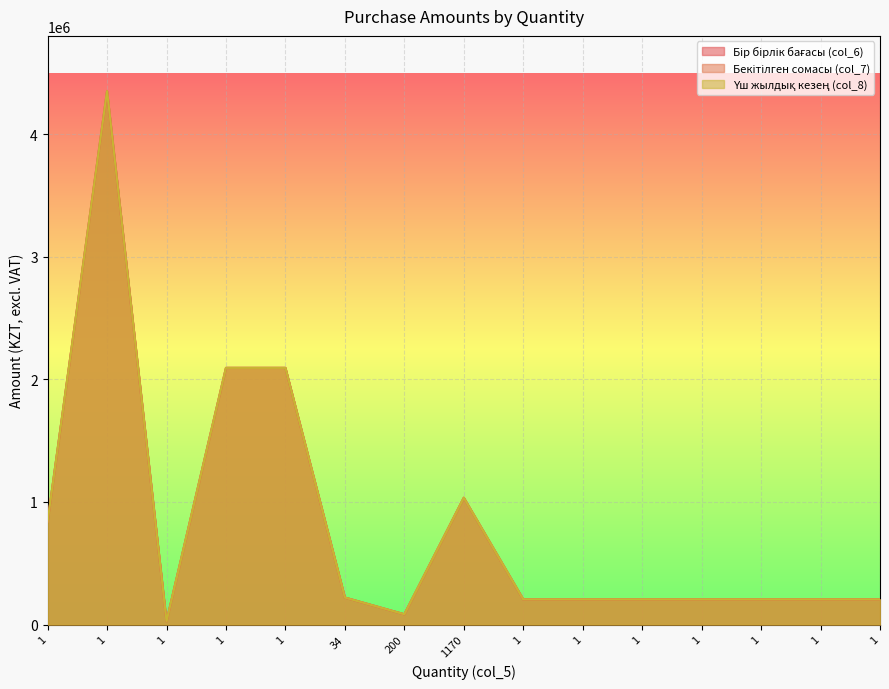

Reading left to right, what are all the values shown in this chart?

col_6: 838727.1	4350008.6	26785.7	2093142.9	2093142.9	220331.9	83928.0	1034186.4	205357.1	205357.1	205357.1	205357.1	205357.1	205357.1	205357.1
col_7: 838727.1	4350008.6	26785.7	2093142.9	2093142.9	220331.9	83928.0	1034186.4	205357.1	205357.1	205357.1	205357.1	205357.1	205357.1	205357.1
col_8: 838727.1	4350008.6	26785.7	2093142.9	2093142.9	220331.9	83928.0	1034186.4	205357.1	205357.1	205357.1	205357.1	205357.1	205357.1	205357.1